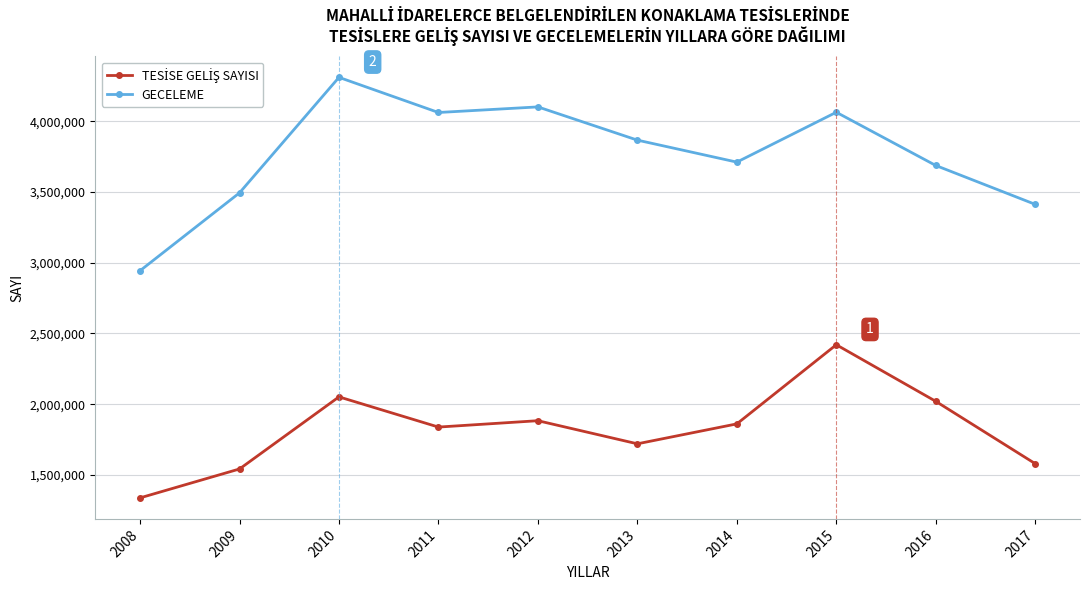

What is the difference between the GECELEME values at 2013 and 2014?

155415